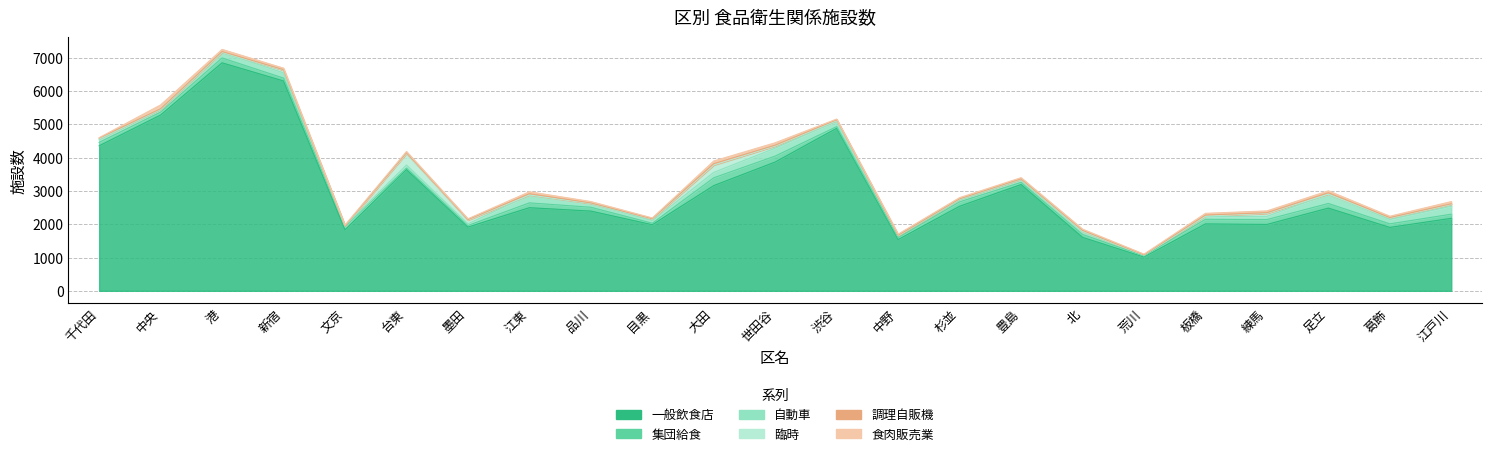

Rank the categories by 食肉販売業 value from highest to lowest.

中央, 大田, 世田谷, 江戸川, 港, 江東, 足立, 練馬, 板橋, 新宿, 品川, 葛飾, 台東, 豊島, 杉並, 北, 中野, 墨田, 目黒, 文京, 渋谷, 荒川, 千代田